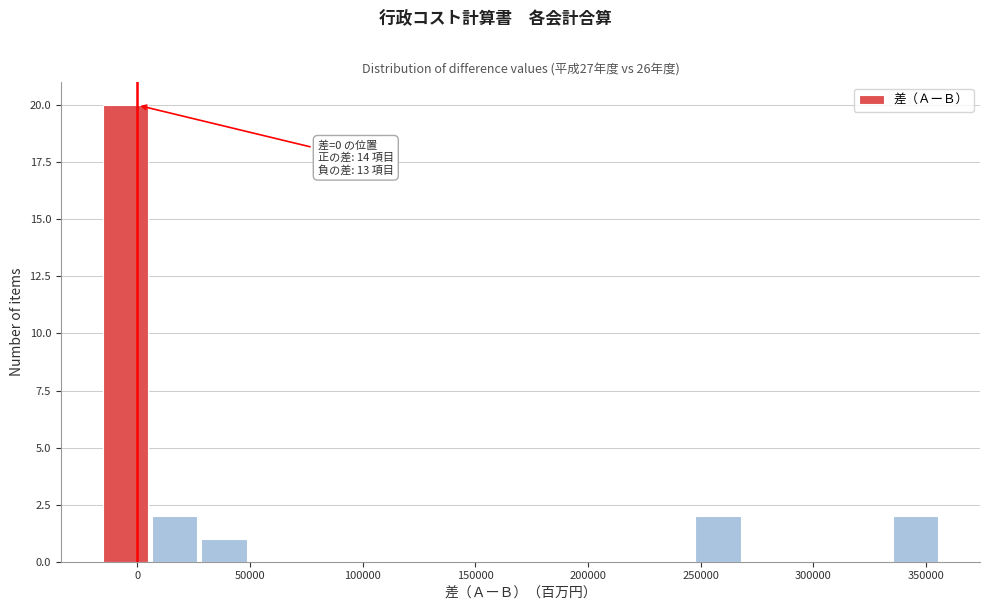

Over which range of the x-axis is the bar tallest?

-15000 to 5000